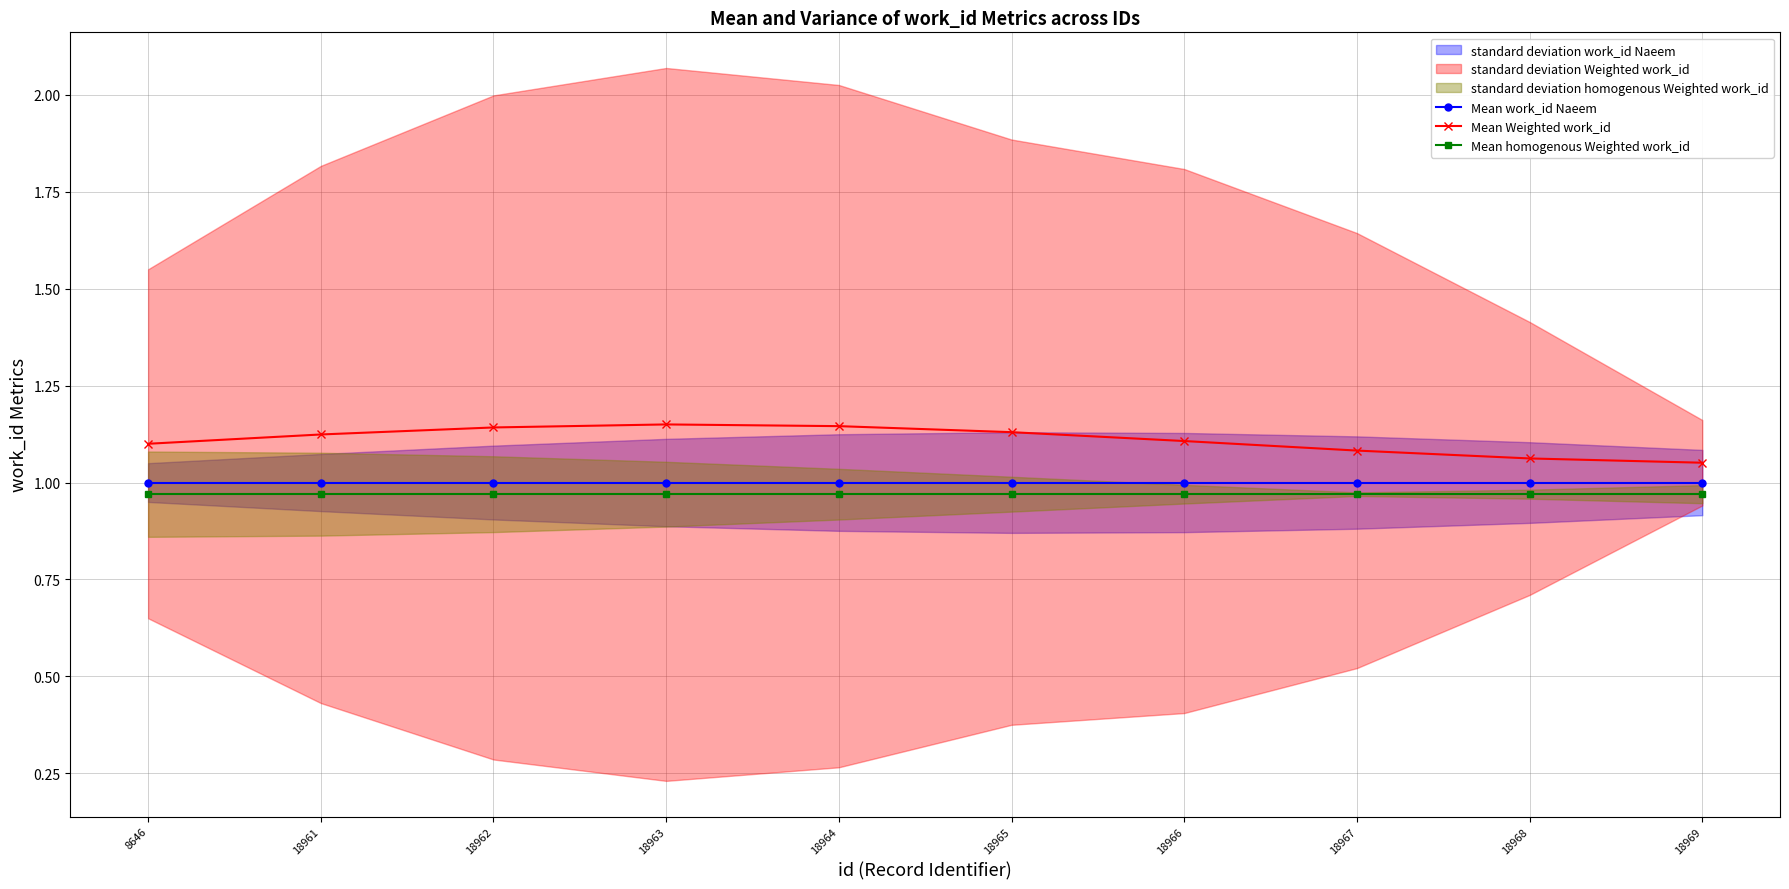

Between 18965 and 18962, which is larger?

18965